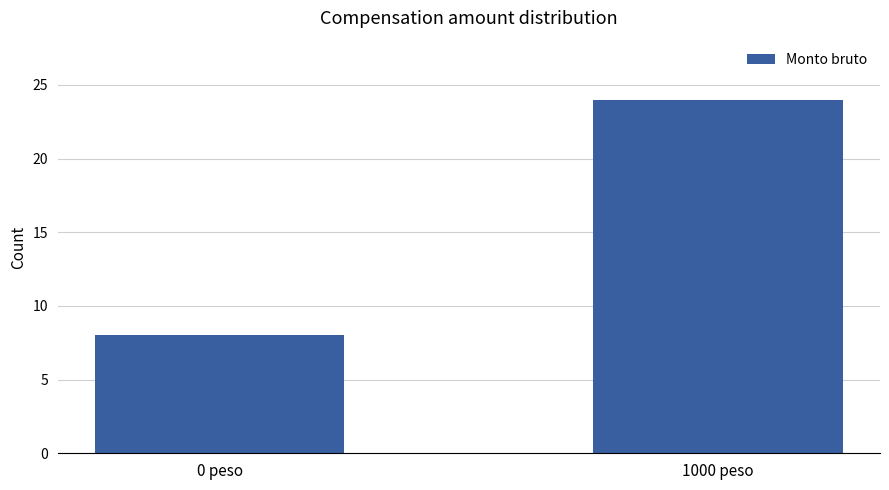

List the labels in order of value, smallest first.

0 peso, 1000 peso